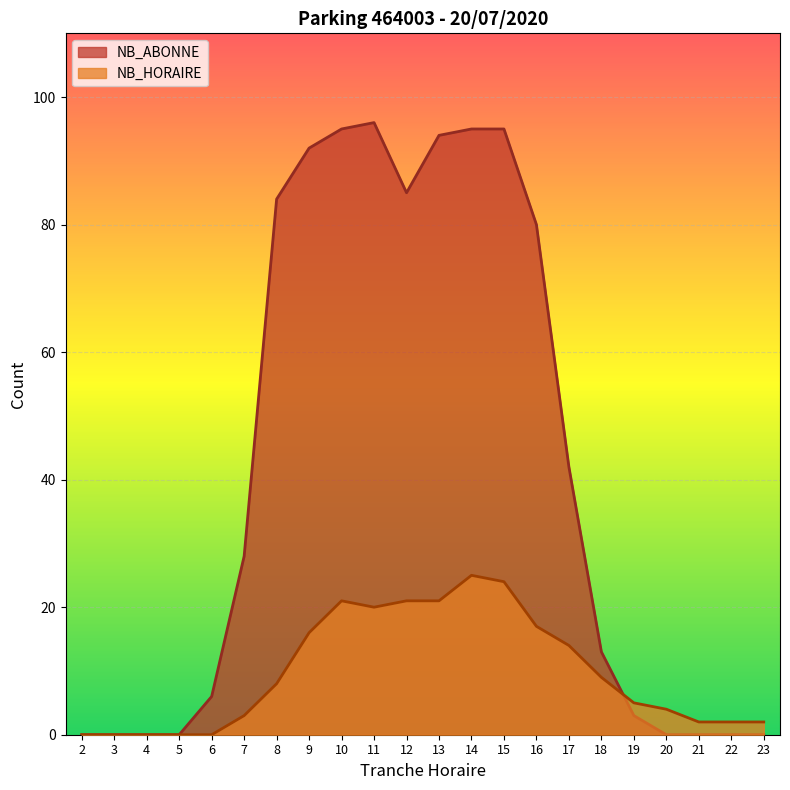

What are all the series names shown in the legend?

NB_ABONNE, NB_HORAIRE